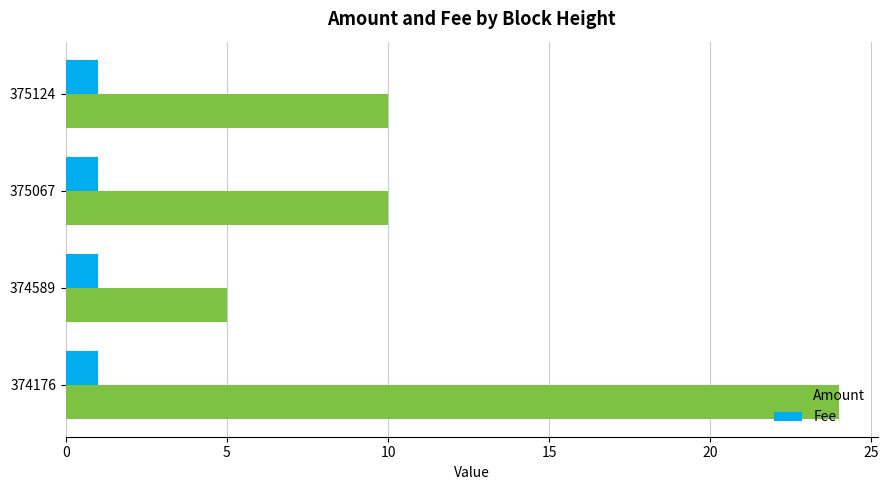

The value of Fee at 375124 is 1. True or false?

True